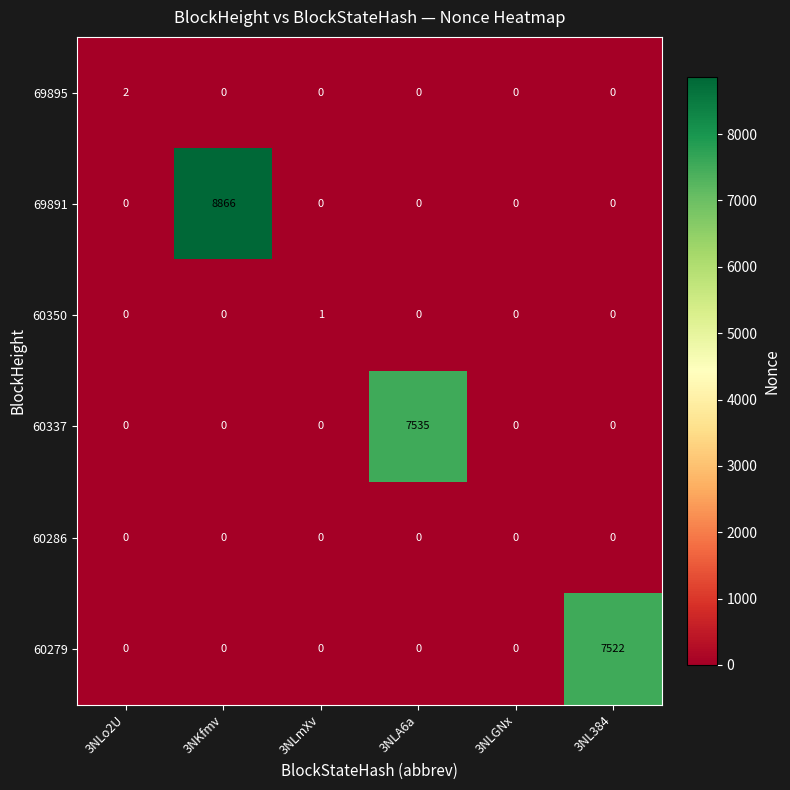

Which series has the largest range (max minus min)?

69891